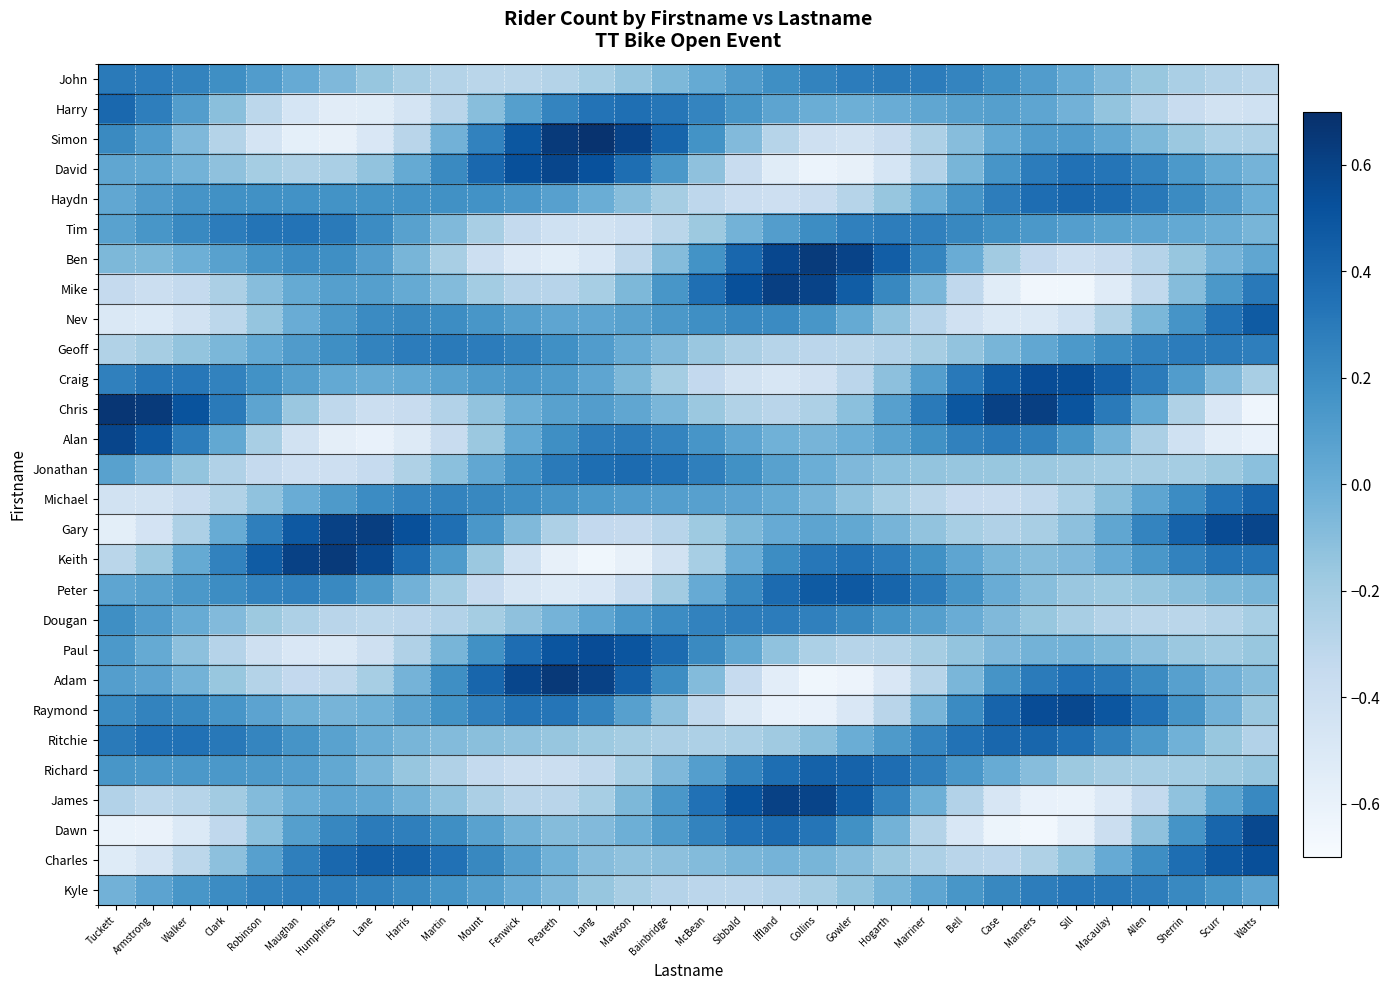

How many distinct data groups are displayed?

28